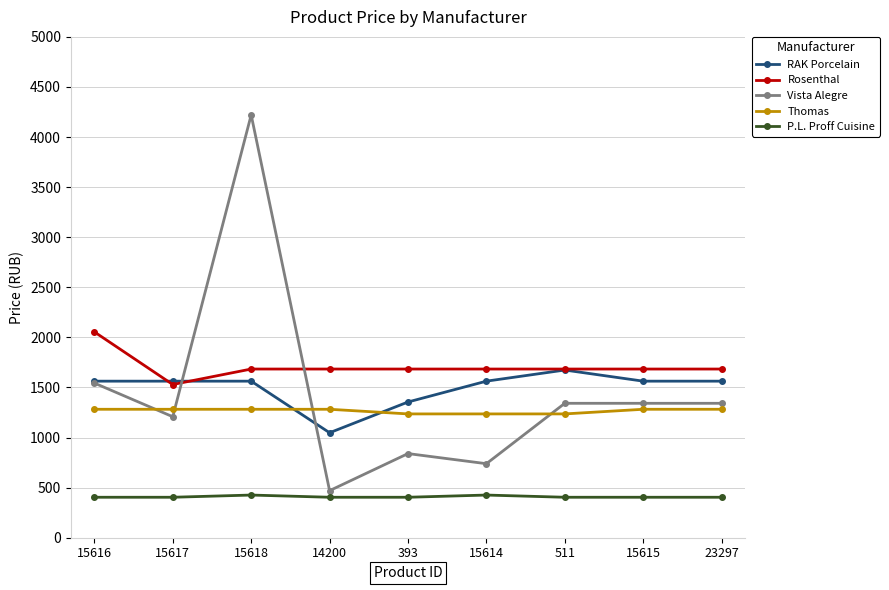

Which series has the largest total across all categories?

Rosenthal